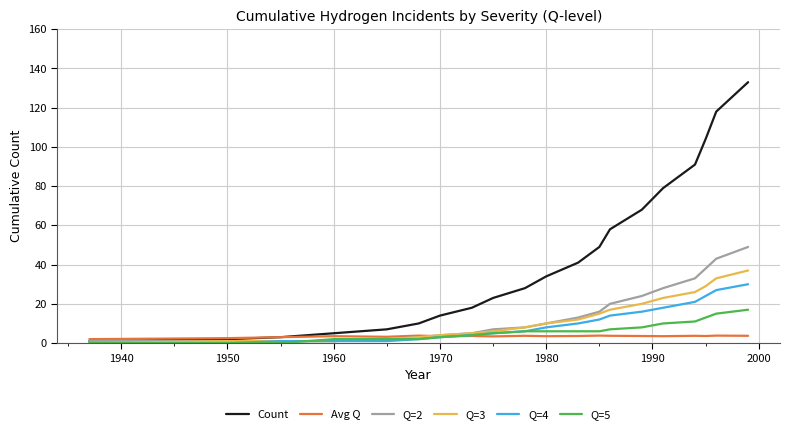

Rank the series by their maximum value, from highest to lowest.

Count, Q=2, Q=3, Q=4, Q=5, Avg Q